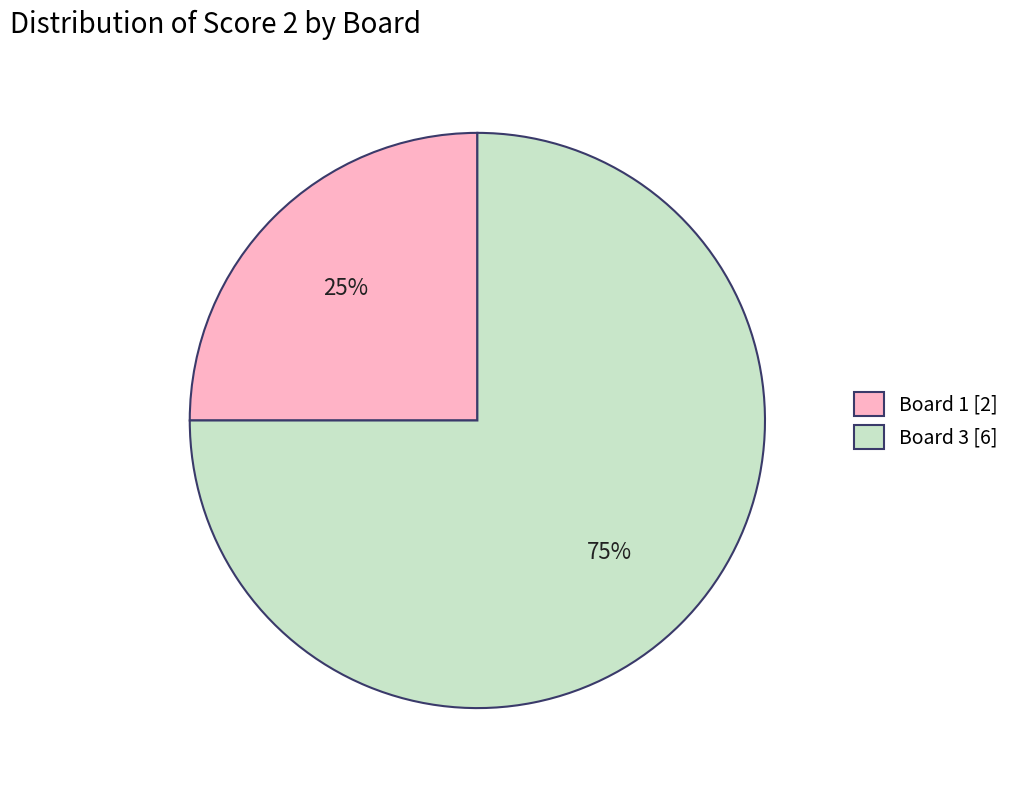

To the nearest percent, what is the difference between the largest and smallest slice percentages?

50%